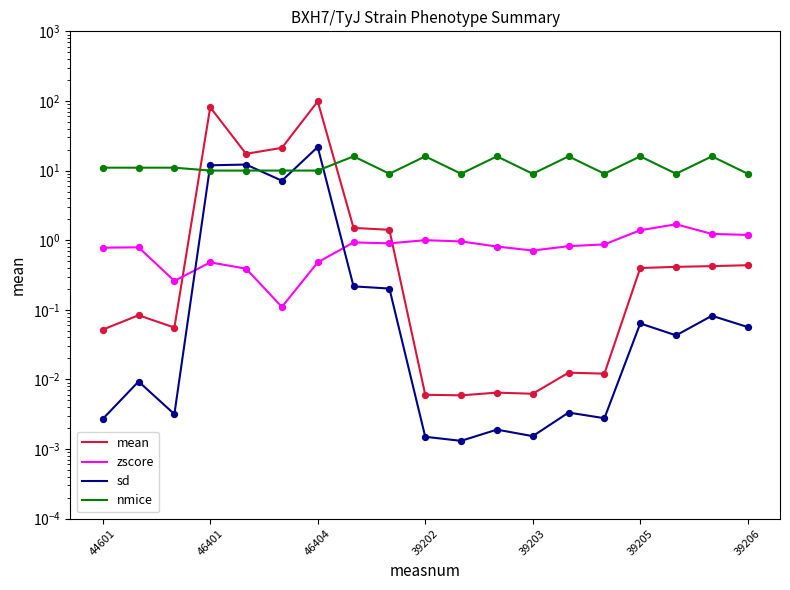

Which series reaches the maximum Y coordinate?

mean